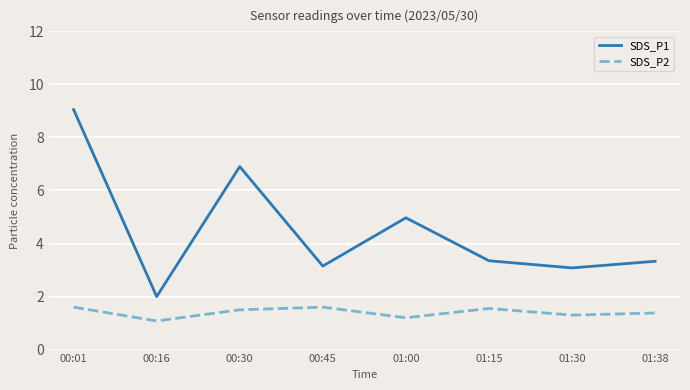

Is the value of SDS_P1 at 00:45 greater than the value of SDS_P2 at 00:30?

Yes